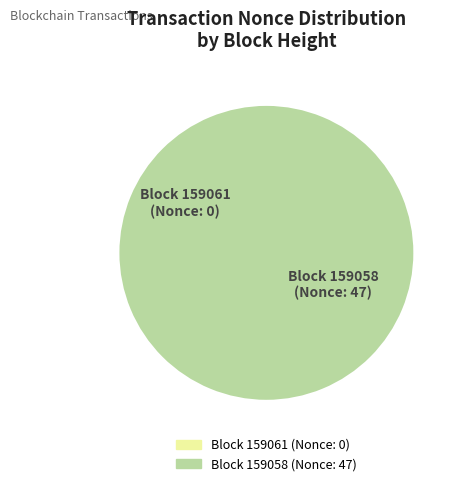

What is the change in value from 159061 to 159058?

+47